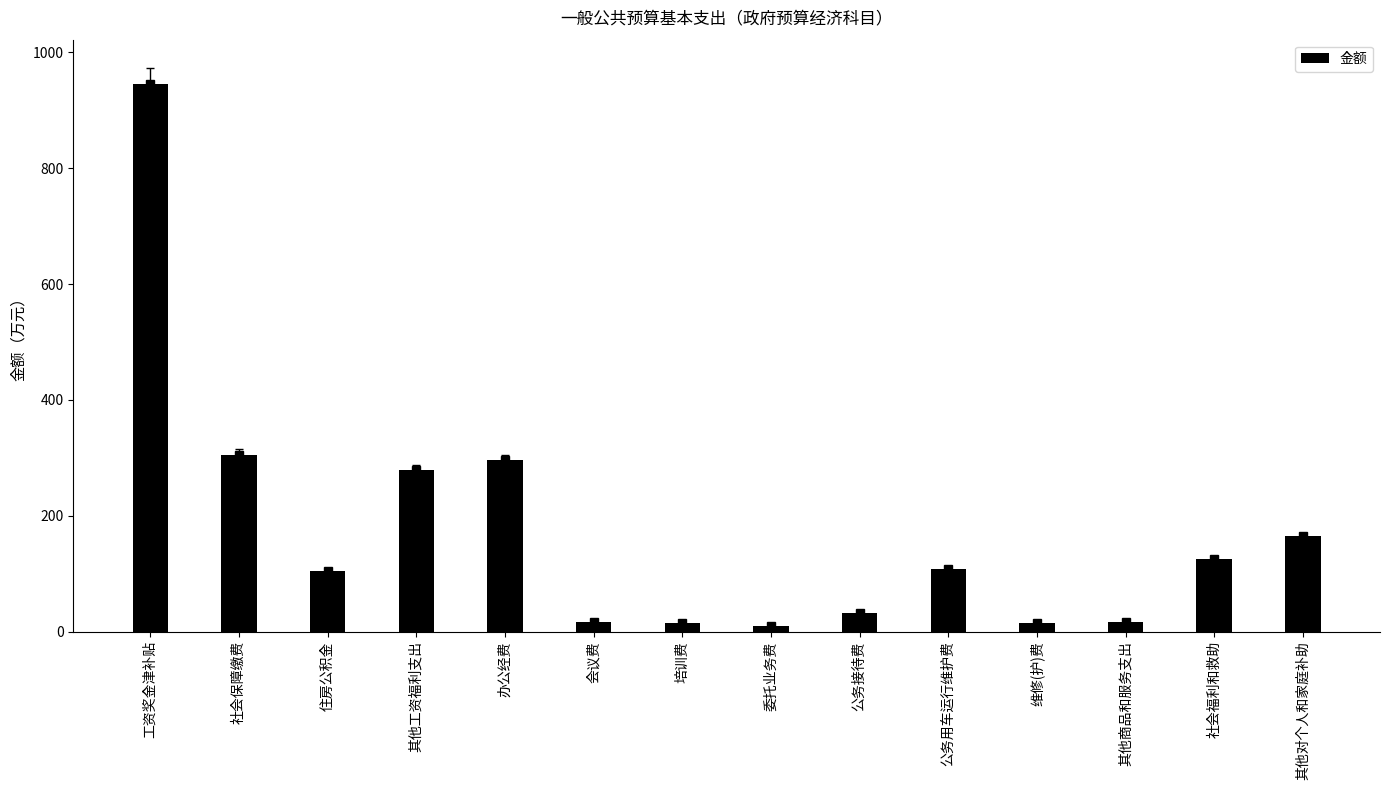

Reading left to right, transcribe all the data shown in this chart.

工资奖金津补贴=944.9	社会保障缴费=305.3	住房公积金=104.7	其他工资福利支出=279.6	办公经费=296.0	会议费=17.3	培训费=15.2	委托业务费=9.2	公务接待费=31.6	公务用车运行维护费=108.0	维修(护)费=15.0	其他商品和服务支出=15.6	社会福利和救助=124.6	其他对个人和家庭补助=164.9